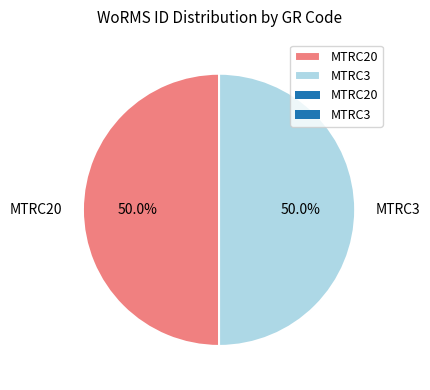

Is it true that MTRC20 is 57% of the pie?

False